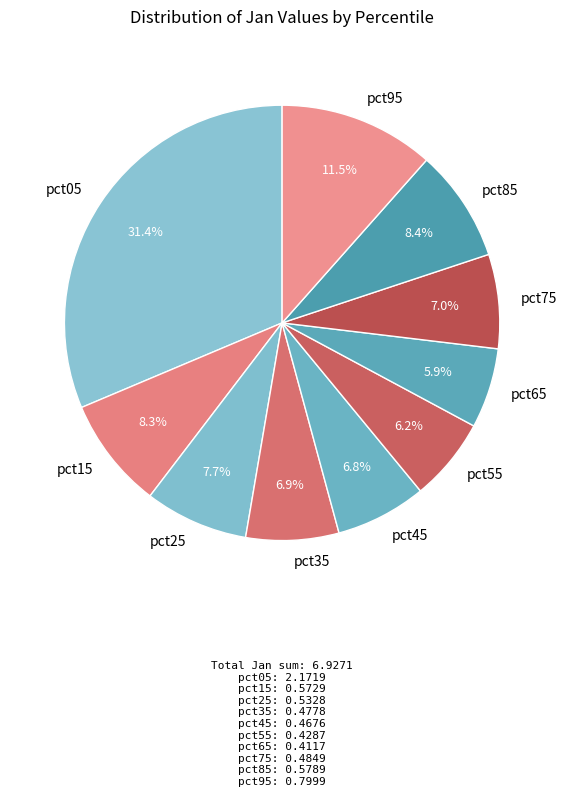

To the nearest percent, what portion does pct35 represent?

7%